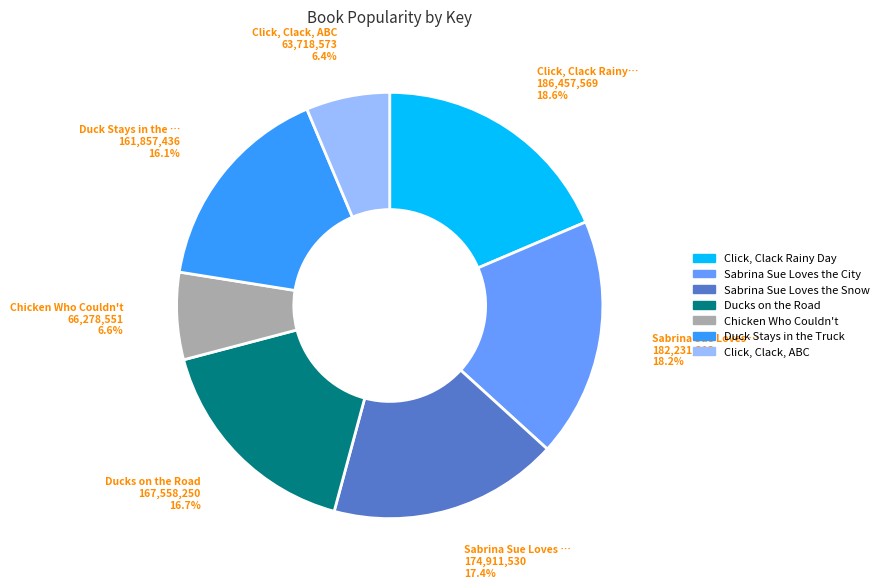

What portion of the pie excludes Duck Stays in the Truck?

83.9%